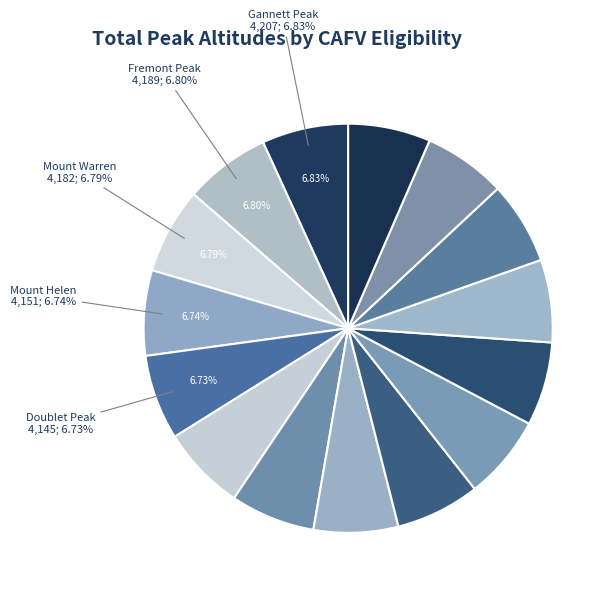

To the nearest percent, what is the average slice percentage?

7%